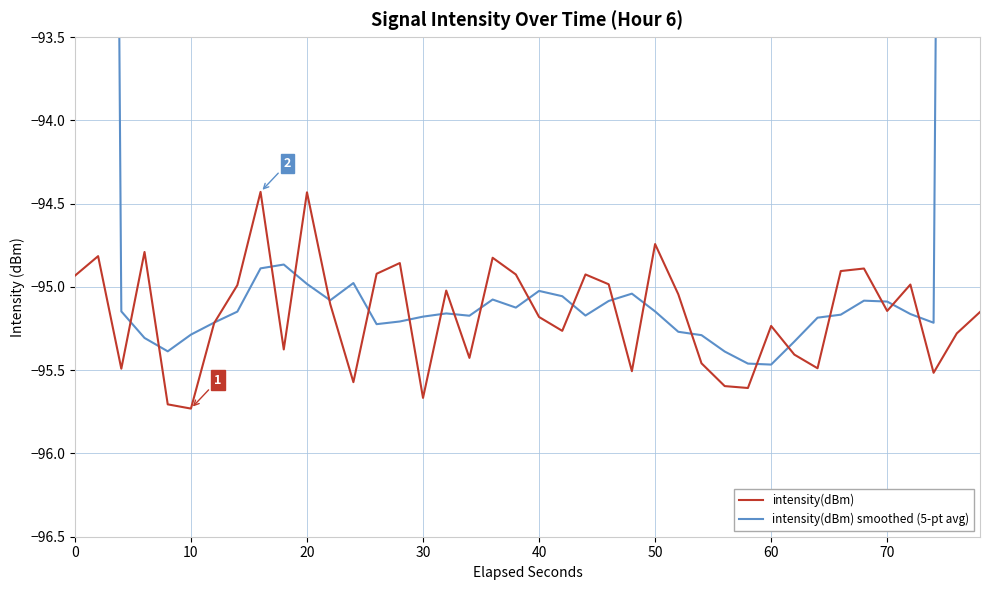

The value of intensity(dBm) at 20 is -51.1. True or false?

False